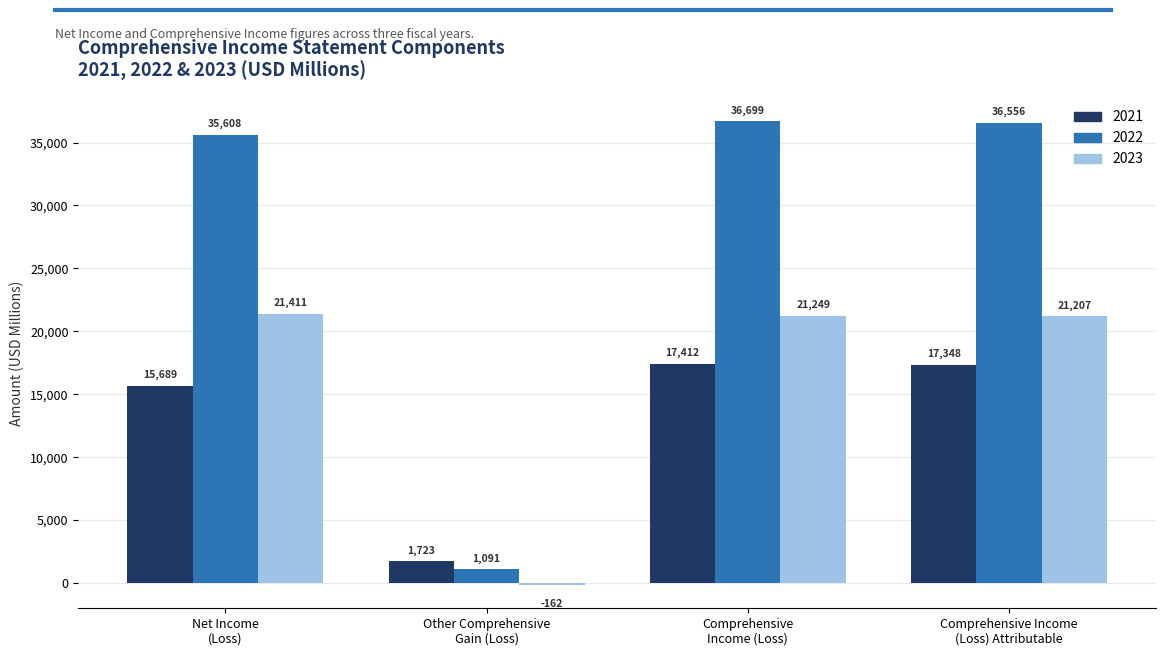

Which series has the largest total across all categories?

2022